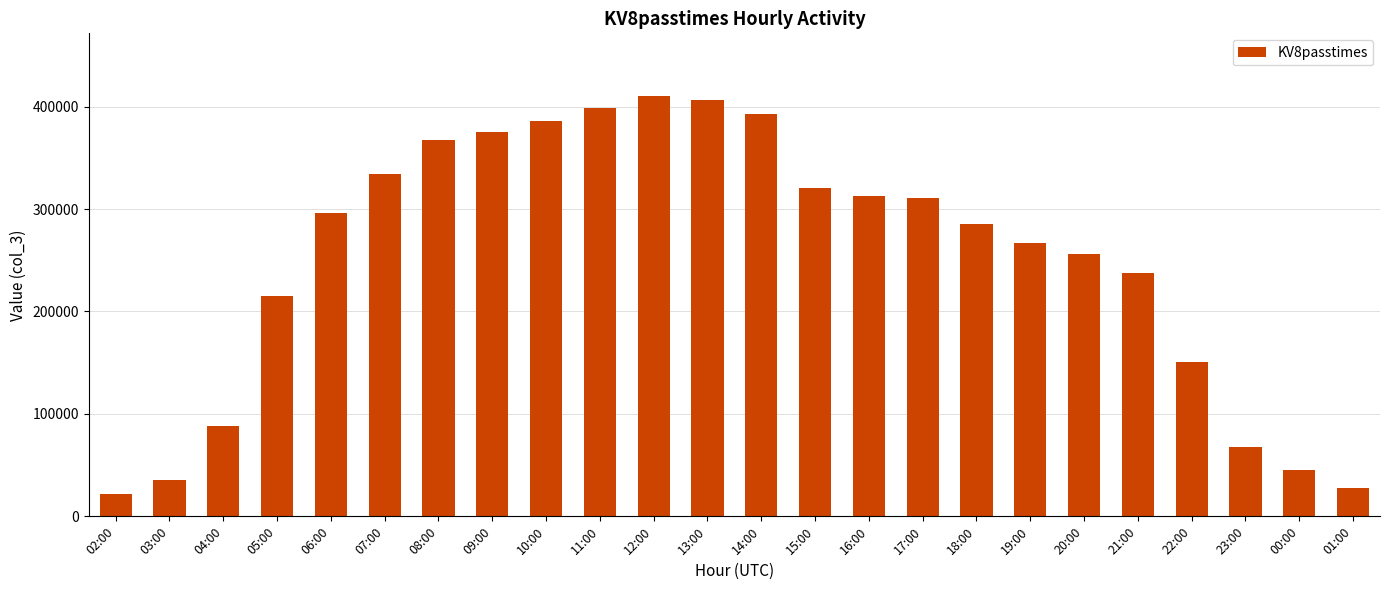

How many bars are there in total?

24